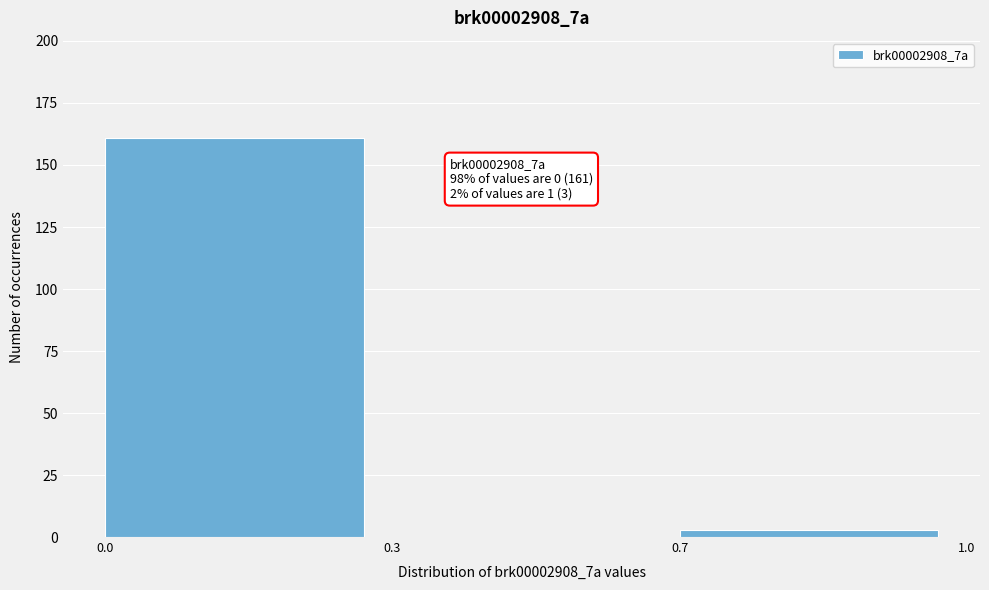

Reading right to left, extract all data points from this chart.

0.7=3	0.3=0	0.0=161